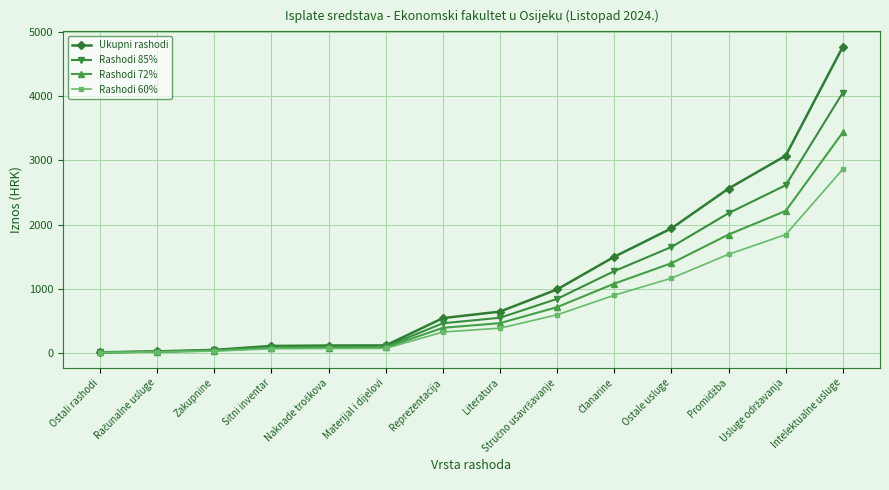

True or false: Rashodi 72% has more than 2 interior local peaks.

False